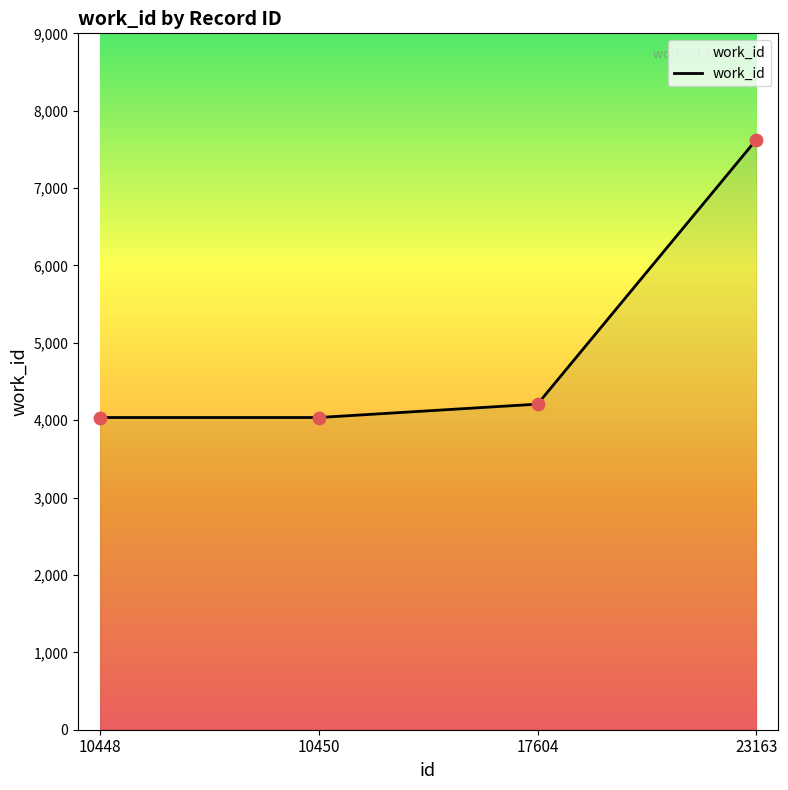

Which has a higher value, 23163 or 10450?

23163